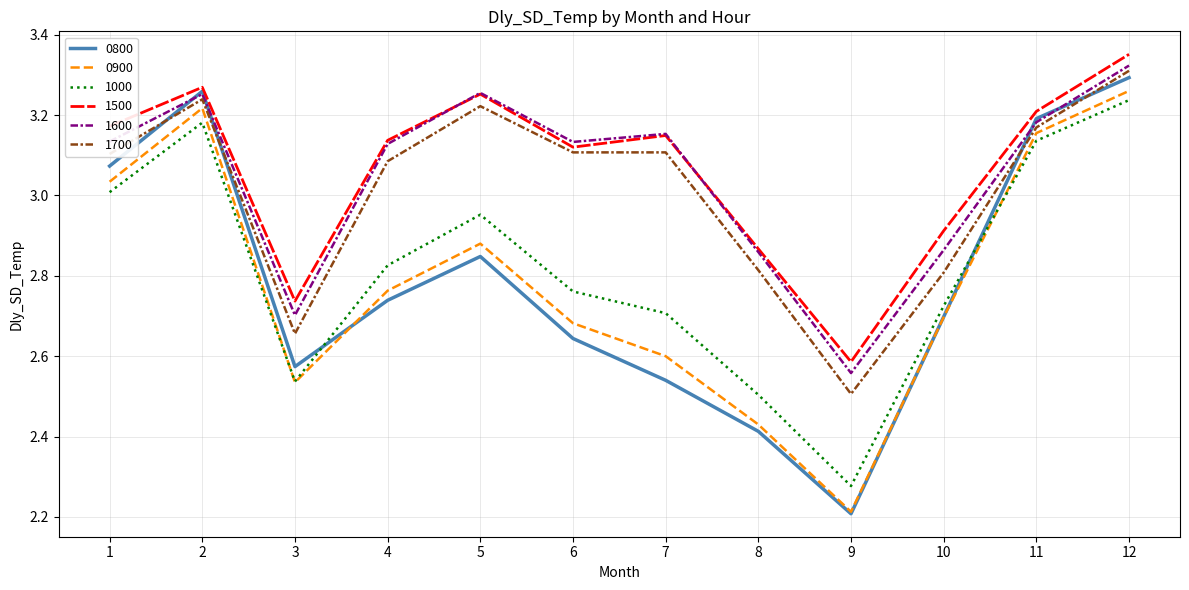

True or false: 1500 and 0900 intersect in this chart.

False